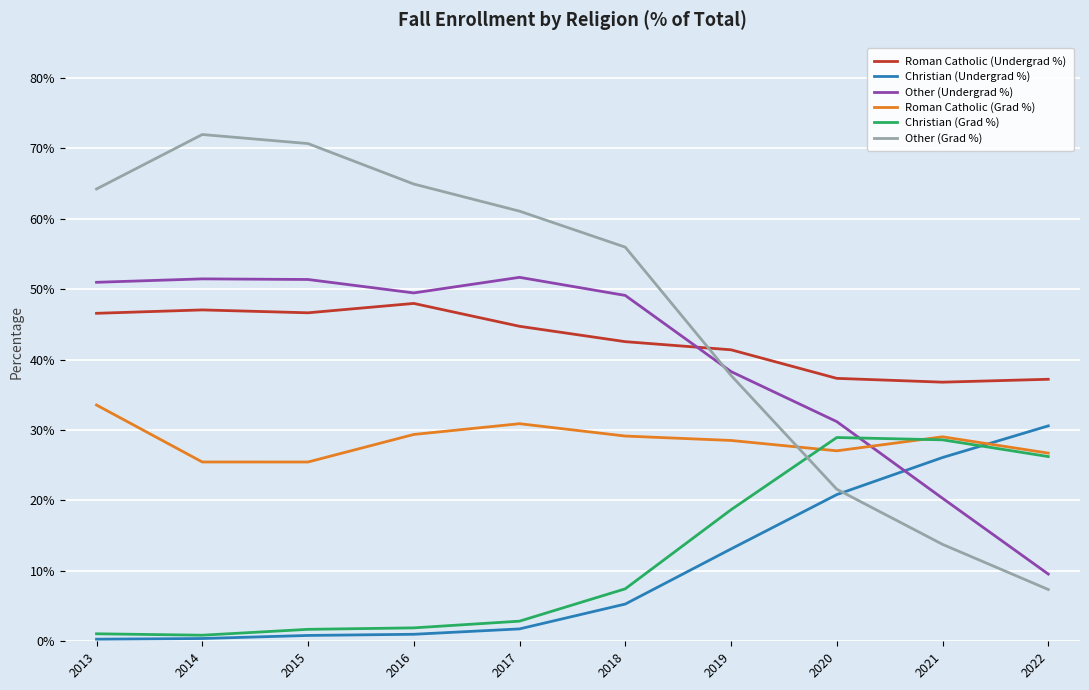

What are all the series names shown in the legend?

Roman Catholic (Undergrad %), Christian (Undergrad %), Other (Undergrad %), Roman Catholic (Grad %), Christian (Grad %), Other (Grad %)